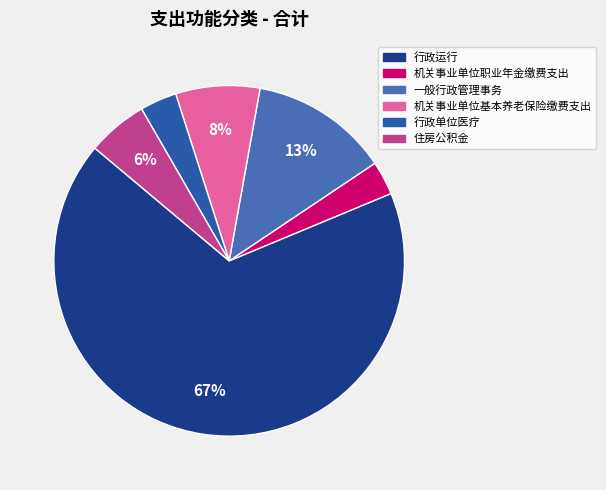

How many slices are in this pie chart?

6